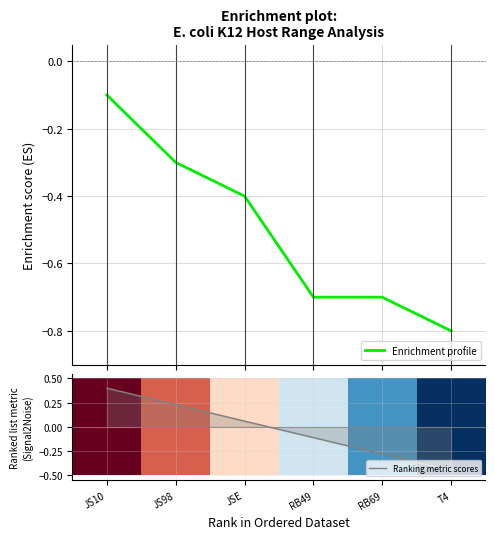

The Ranking metric scores series shows 0.0 at JSE. True or false?

False